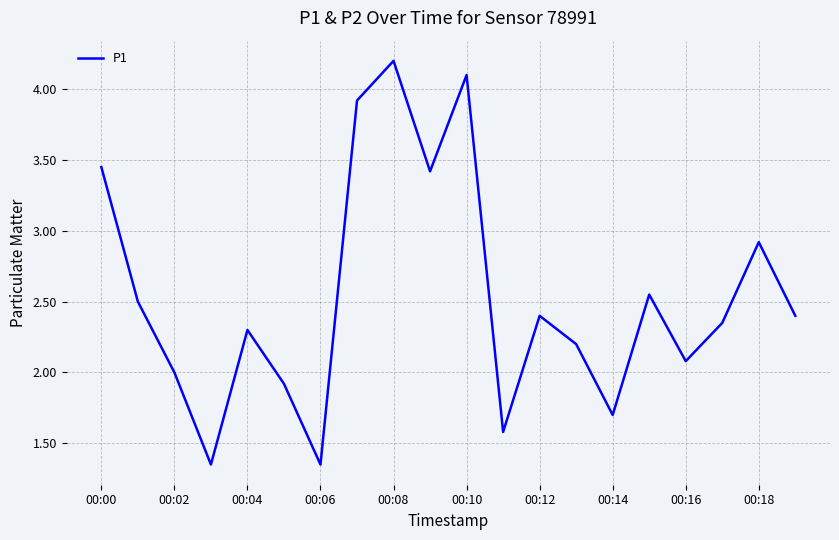

What is the greatest value displayed?

4.2